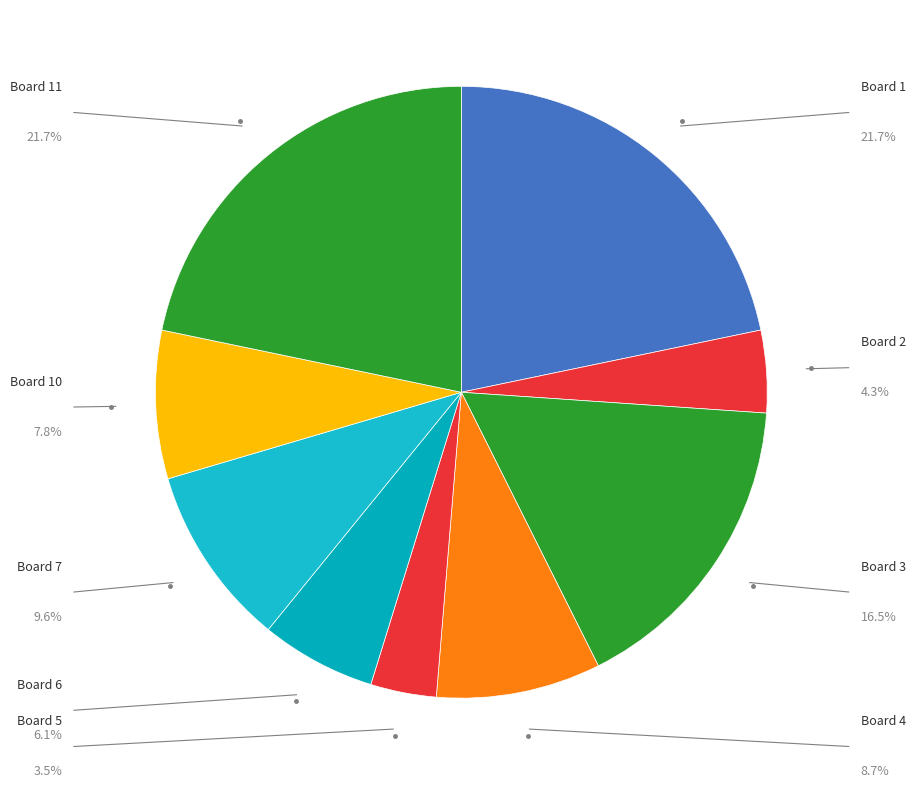

How many segments does this pie chart have?

9